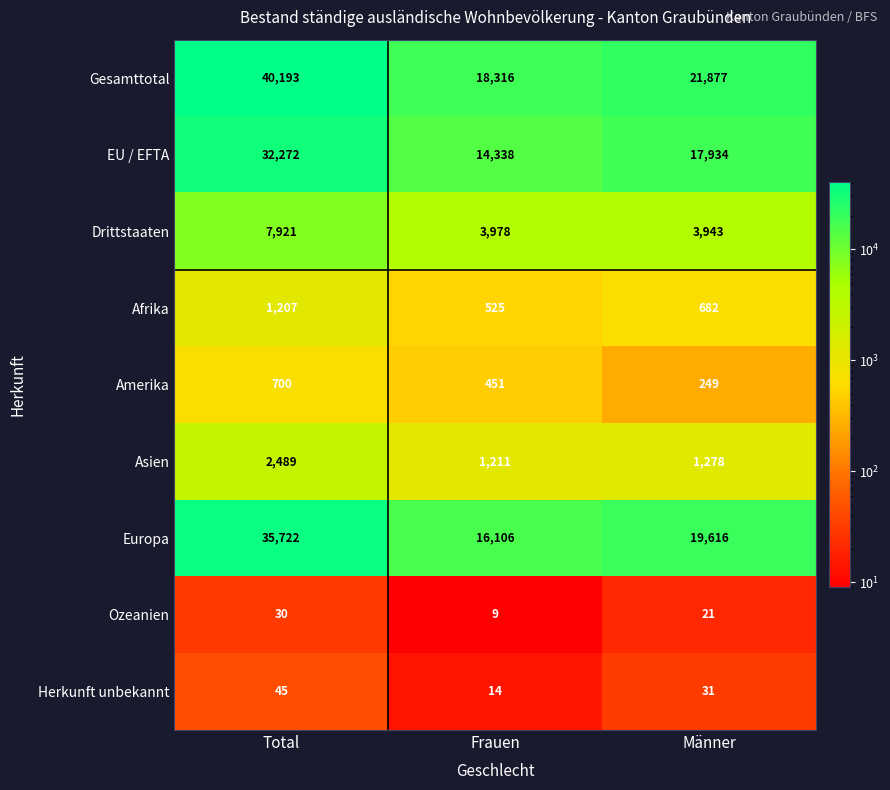

At how many categories does at least one series exceed 23266?

1